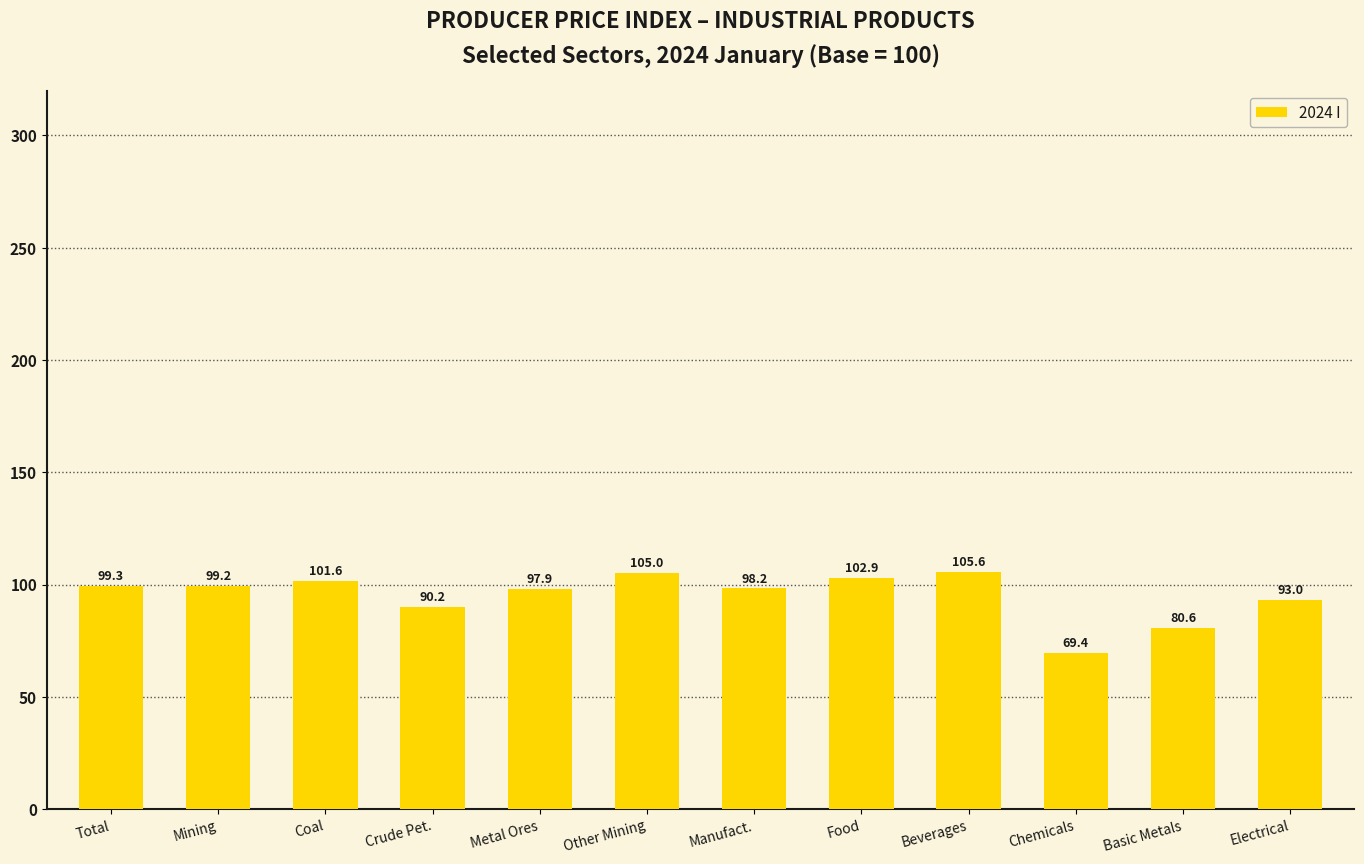

At which label does the data first exceed 99?

Total